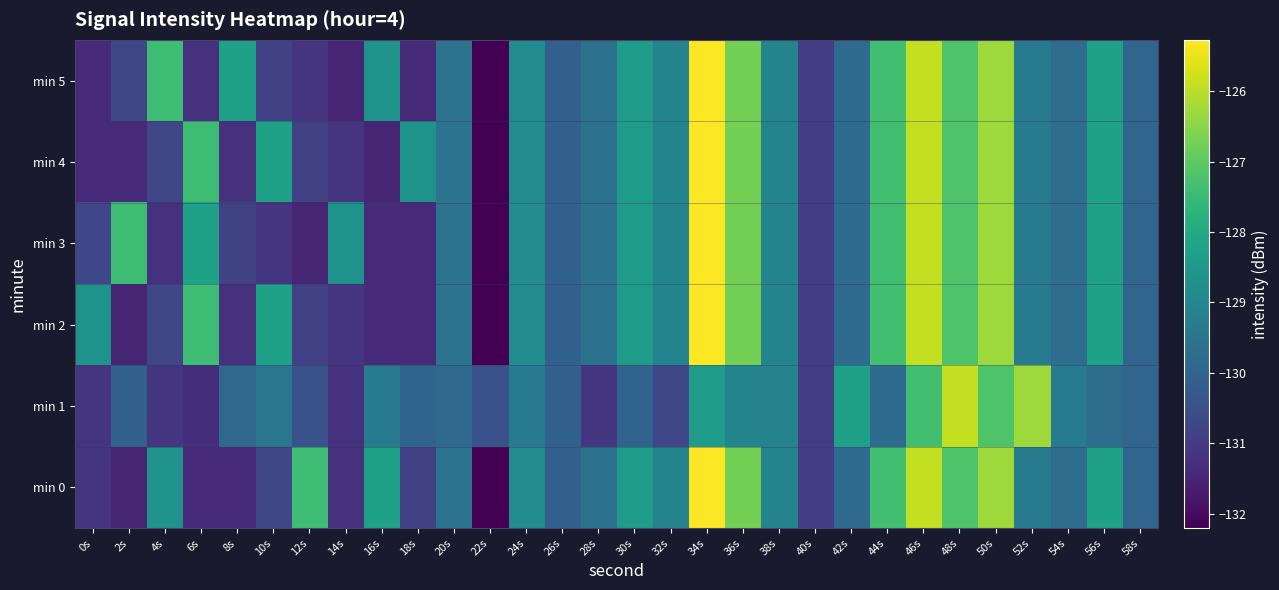

Reading left to right, extract all data points from this chart.

min 0: 0s=-131.2	2s=-131.5	4s=-128.7	6s=-131.4	8s=-131.4	10s=-130.7	12s=-127.4	14s=-131.2	16s=-128.2	18s=-130.8	20s=-129.6	22s=-132.2	24s=-128.9	26s=-130.1	28s=-129.6	30s=-128.4	32s=-129.1	34s=-125.3	36s=-126.7	38s=-129.1	40s=-131.0	42s=-129.8	44s=-127.4	46s=-125.9	48s=-127.2	50s=-126.3	52s=-129.4	54s=-129.7	56s=-128.2	58s=-129.9
min 1: 0s=-131.1	2s=-130.1	4s=-131.1	6s=-131.3	8s=-129.8	10s=-129.5	12s=-130.5	14s=-131.2	16s=-129.3	18s=-130.0	20s=-129.8	22s=-130.5	24s=-129.3	26s=-130.1	28s=-131.1	30s=-130.0	32s=-130.7	34s=-128.4	36s=-129.1	38s=-129.1	40s=-131.0	42s=-128.2	44s=-129.8	46s=-127.4	48s=-125.9	50s=-127.2	52s=-126.3	54s=-129.4	56s=-129.7	58s=-129.9
min 2: 0s=-128.7	2s=-131.5	4s=-130.7	6s=-127.4	8s=-131.2	10s=-128.2	12s=-130.8	14s=-131.2	16s=-131.4	18s=-131.4	20s=-129.6	22s=-132.2	24s=-128.9	26s=-130.1	28s=-129.6	30s=-128.4	32s=-129.1	34s=-125.3	36s=-126.7	38s=-129.1	40s=-131.0	42s=-129.8	44s=-127.4	46s=-125.9	48s=-127.2	50s=-126.3	52s=-129.4	54s=-129.7	56s=-128.2	58s=-129.9
min 3: 0s=-130.7	2s=-127.4	4s=-131.2	6s=-128.2	8s=-130.8	10s=-131.2	12s=-131.5	14s=-128.7	16s=-131.4	18s=-131.4	20s=-129.6	22s=-132.2	24s=-128.9	26s=-130.1	28s=-129.6	30s=-128.4	32s=-129.1	34s=-125.3	36s=-126.7	38s=-129.1	40s=-131.0	42s=-129.8	44s=-127.4	46s=-125.9	48s=-127.2	50s=-126.3	52s=-129.4	54s=-129.7	56s=-128.2	58s=-129.9
min 4: 0s=-131.4	2s=-131.4	4s=-130.7	6s=-127.4	8s=-131.2	10s=-128.2	12s=-130.8	14s=-131.2	16s=-131.5	18s=-128.7	20s=-129.6	22s=-132.2	24s=-128.9	26s=-130.1	28s=-129.6	30s=-128.4	32s=-129.1	34s=-125.3	36s=-126.7	38s=-129.1	40s=-131.0	42s=-129.8	44s=-127.4	46s=-125.9	48s=-127.2	50s=-126.3	52s=-129.4	54s=-129.7	56s=-128.2	58s=-129.9
min 5: 0s=-131.4	2s=-130.7	4s=-127.4	6s=-131.2	8s=-128.2	10s=-130.8	12s=-131.2	14s=-131.5	16s=-128.7	18s=-131.4	20s=-129.6	22s=-132.2	24s=-128.9	26s=-130.1	28s=-129.6	30s=-128.4	32s=-129.1	34s=-125.3	36s=-126.7	38s=-129.1	40s=-131.0	42s=-129.8	44s=-127.4	46s=-125.9	48s=-127.2	50s=-126.3	52s=-129.4	54s=-129.7	56s=-128.2	58s=-129.9